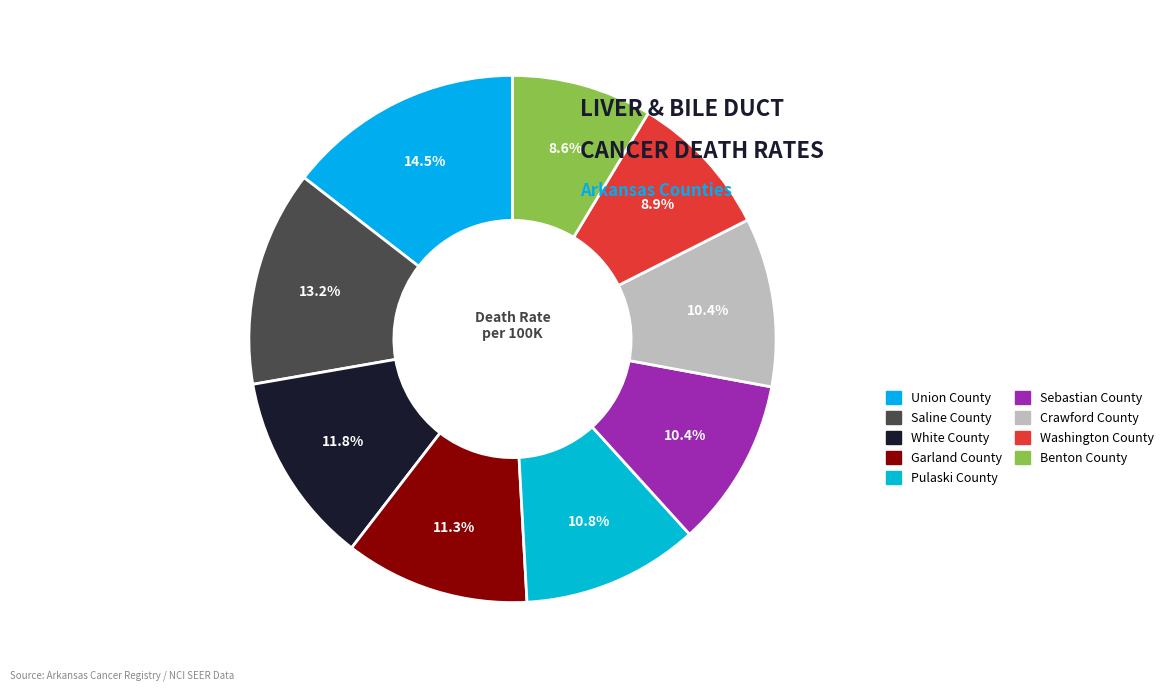

How many slices are in this pie chart?

9